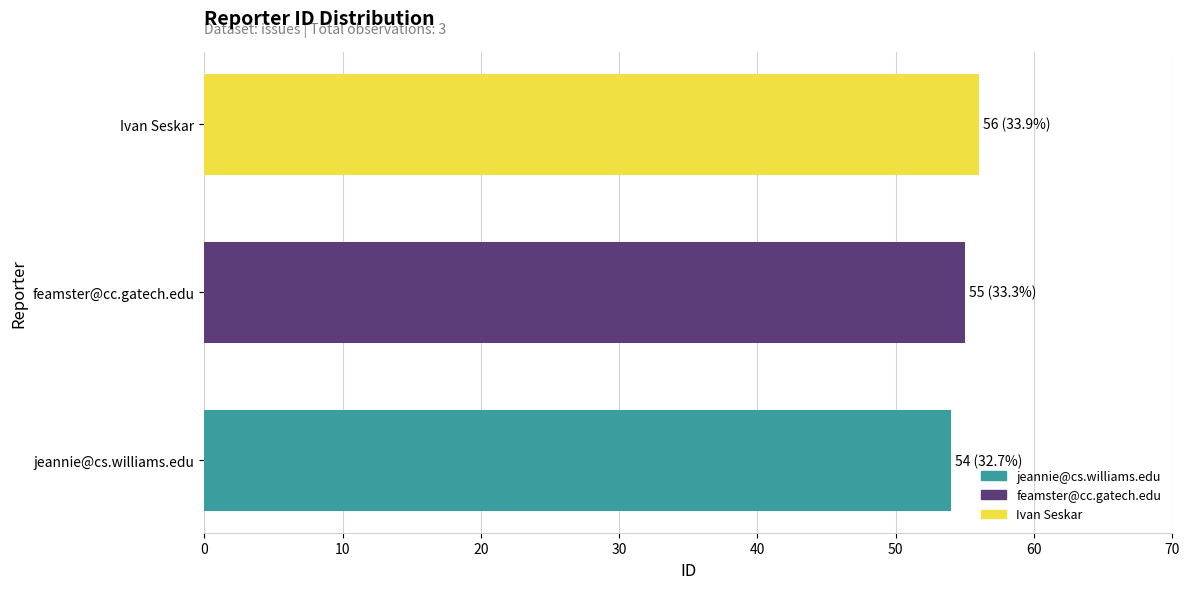

Rank the categories by value from highest to lowest.

Ivan Seskar, feamster@cc.gatech.edu, jeannie@cs.williams.edu